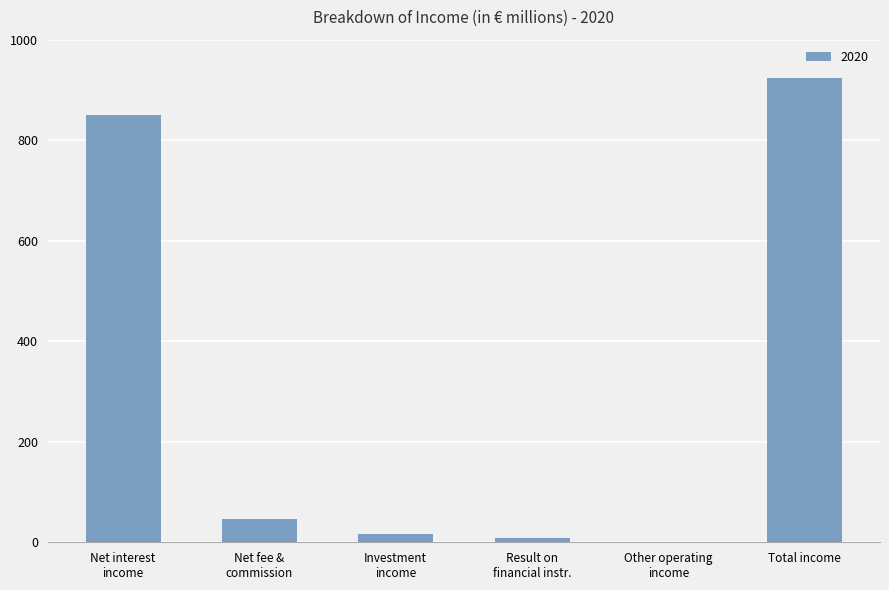

Reading right to left, what are all the values shown in this chart?

923	1	9	17	46	850